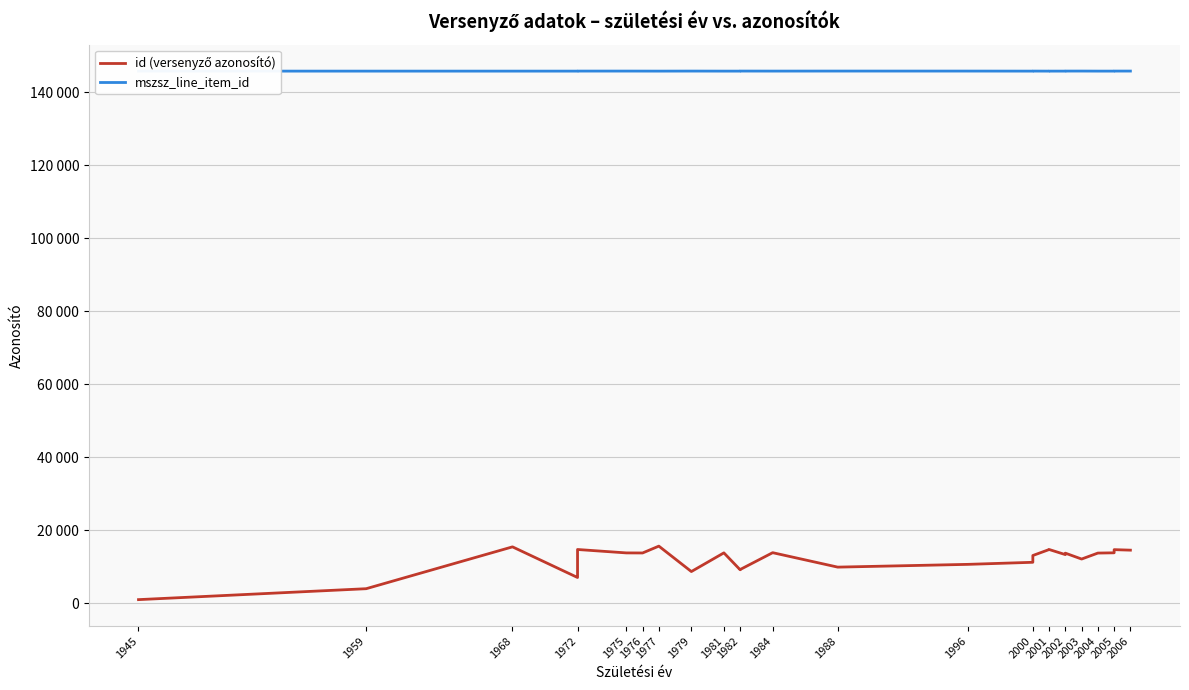

What is the maximum value for mszsz_line_item_id?

145877